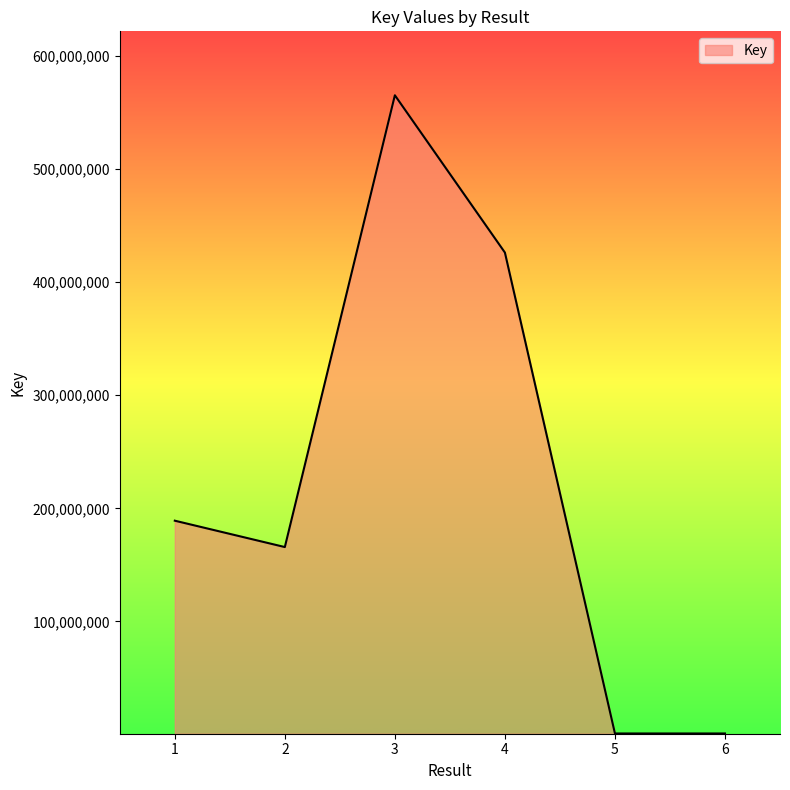

What is the greatest value displayed?

564893159